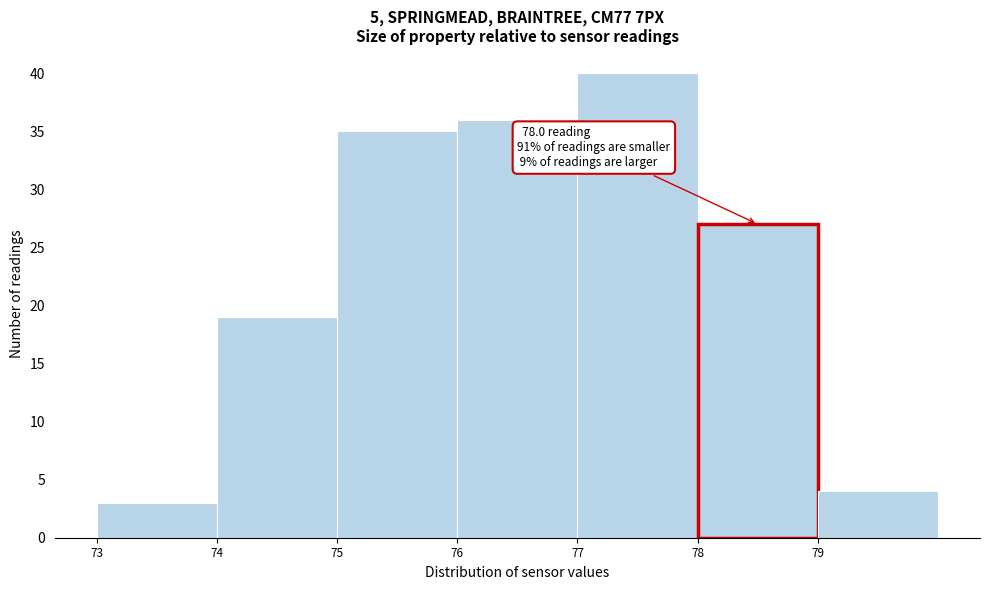

Which range on the x-axis has the tallest bar?

77 to 78